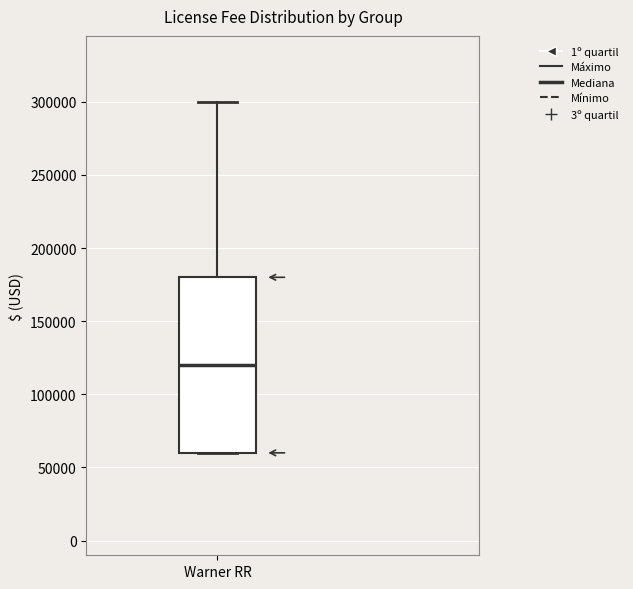

Transcribe this box plot: give where the median line is, the range the box spans, and where the two whiskers end, as read against the y-axis. The values are not printed on the chart, so give them approximately, as read against the axis.

median 120000, box 60000 to 180000, whiskers 60000 to 300000